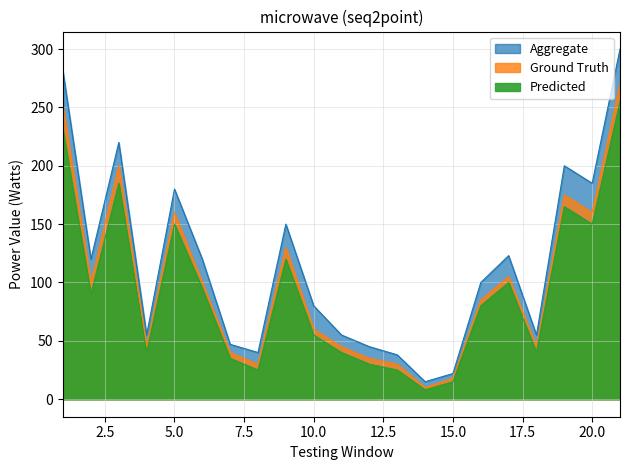

How many interior local peaks does the Aggregate series have?

5